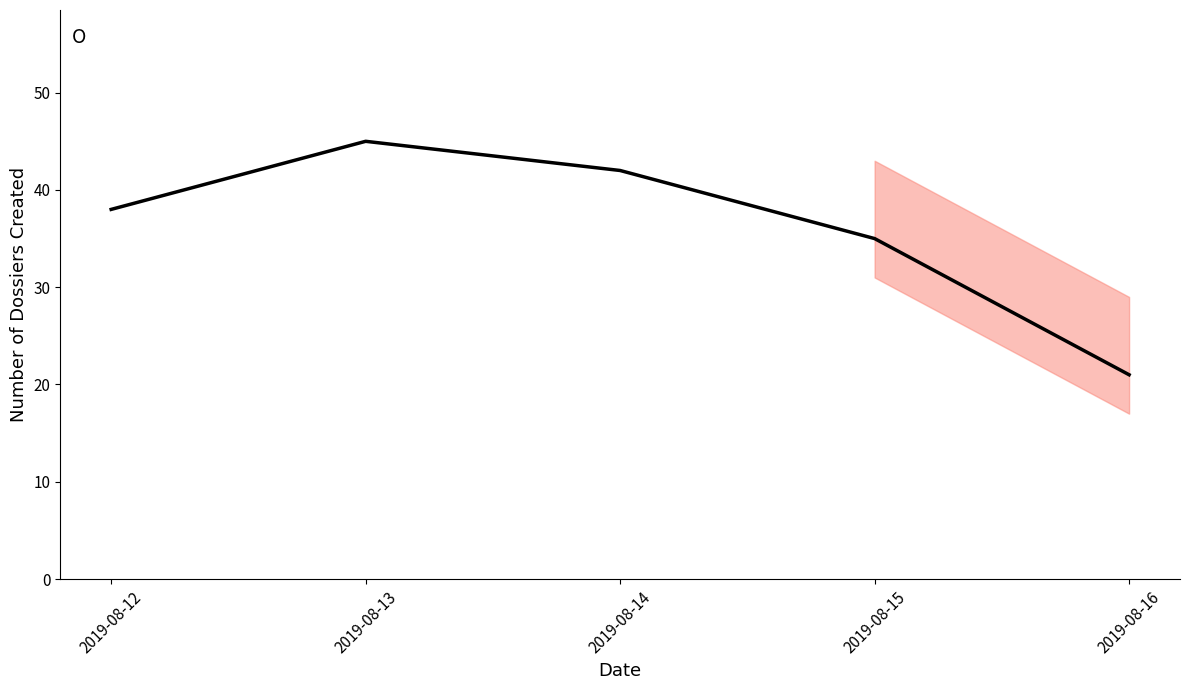

Count the number of data series in this chart.

1